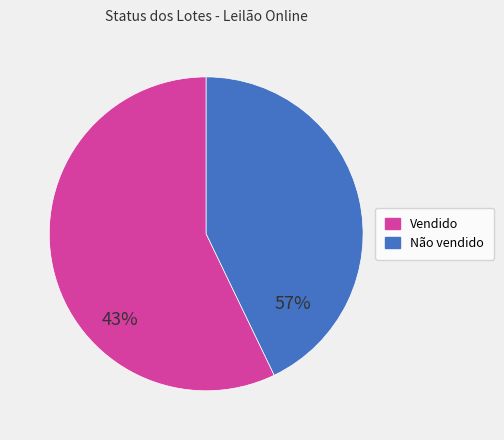

Which category has the biggest portion of the pie?

Vendido